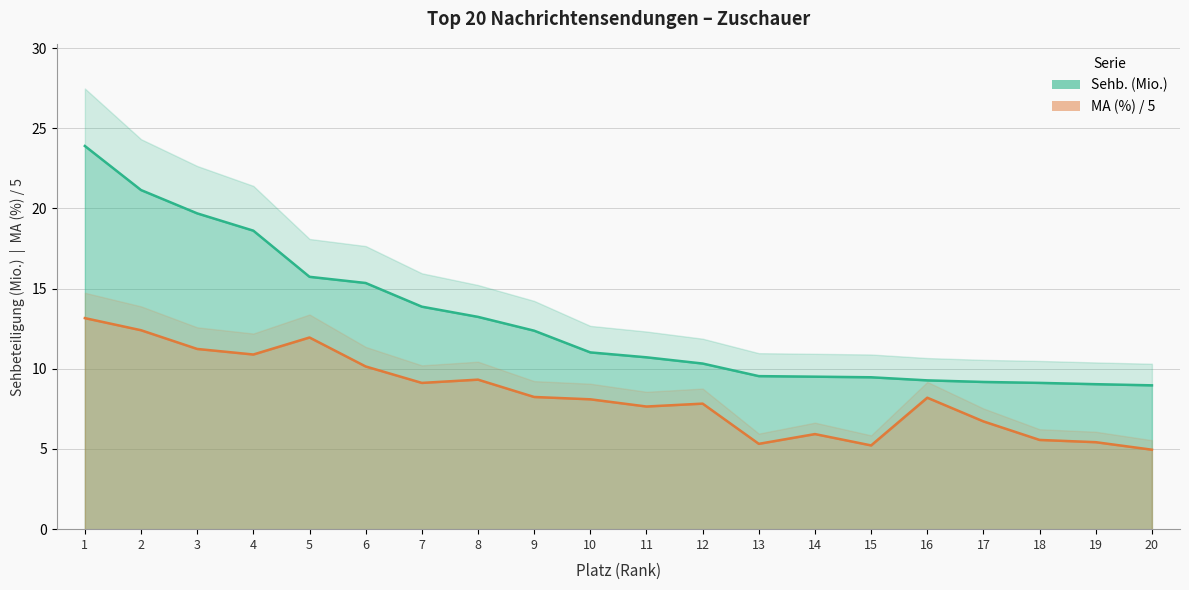

Does the chart display data point markers on the line(s)?

No